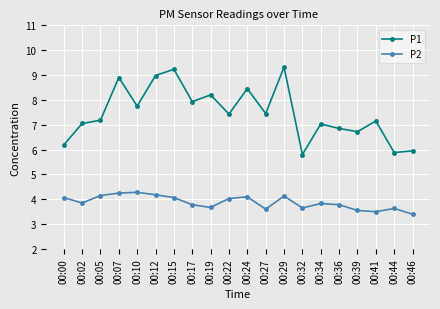

True or false: P1 has a value of 10.7 at 00:41.

False